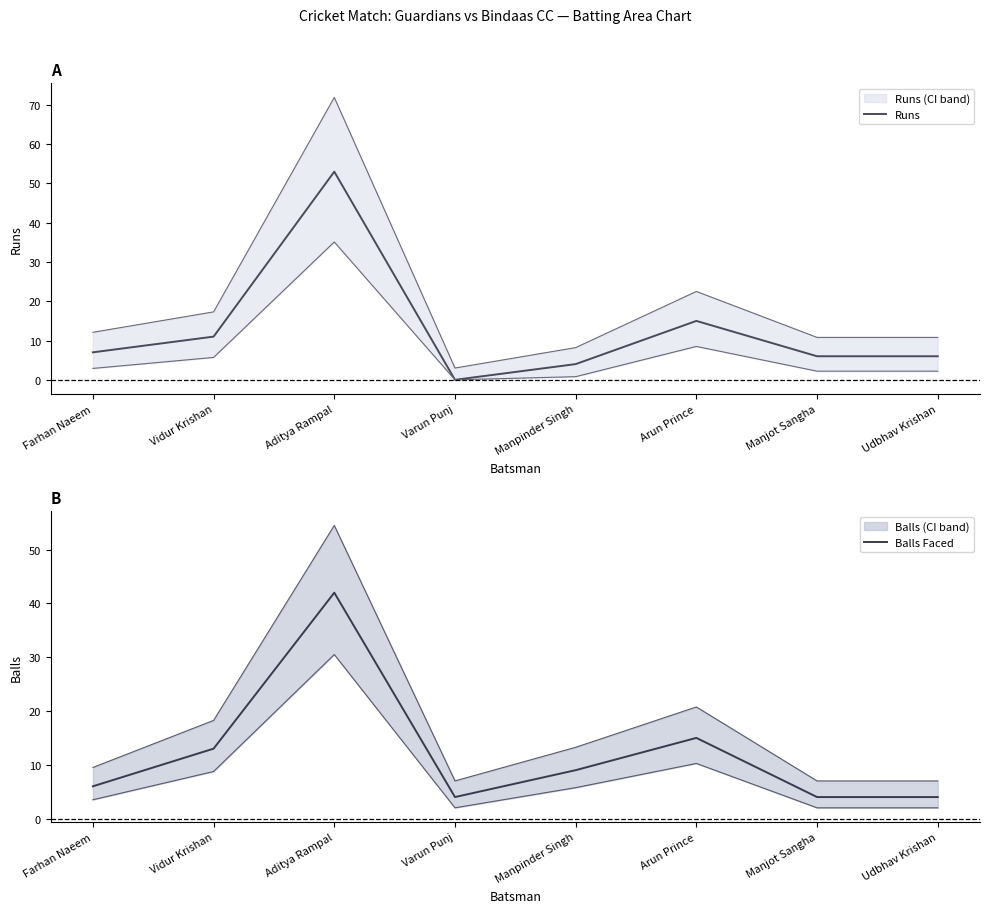

What are all the series names shown in the legend?

Runs, Balls Faced